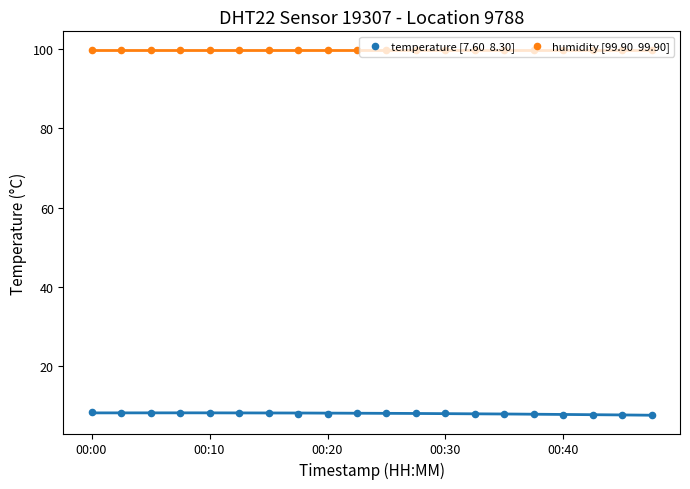

Which series has the largest total across all categories?

humidity [99.90  99.90]